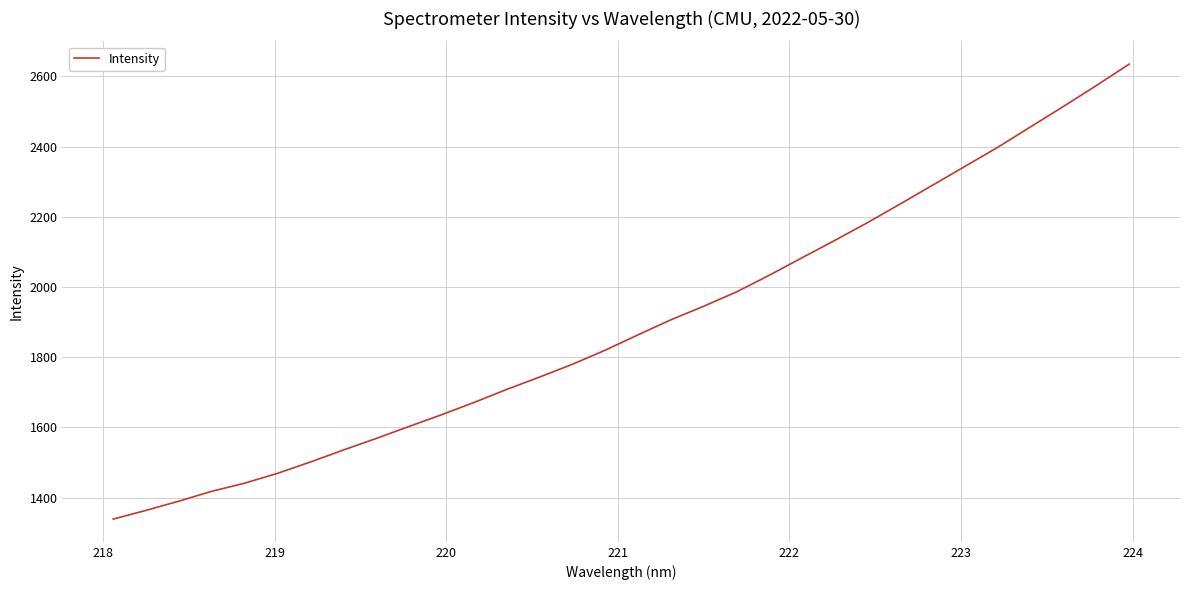

What is the greatest value displayed?

2635.2